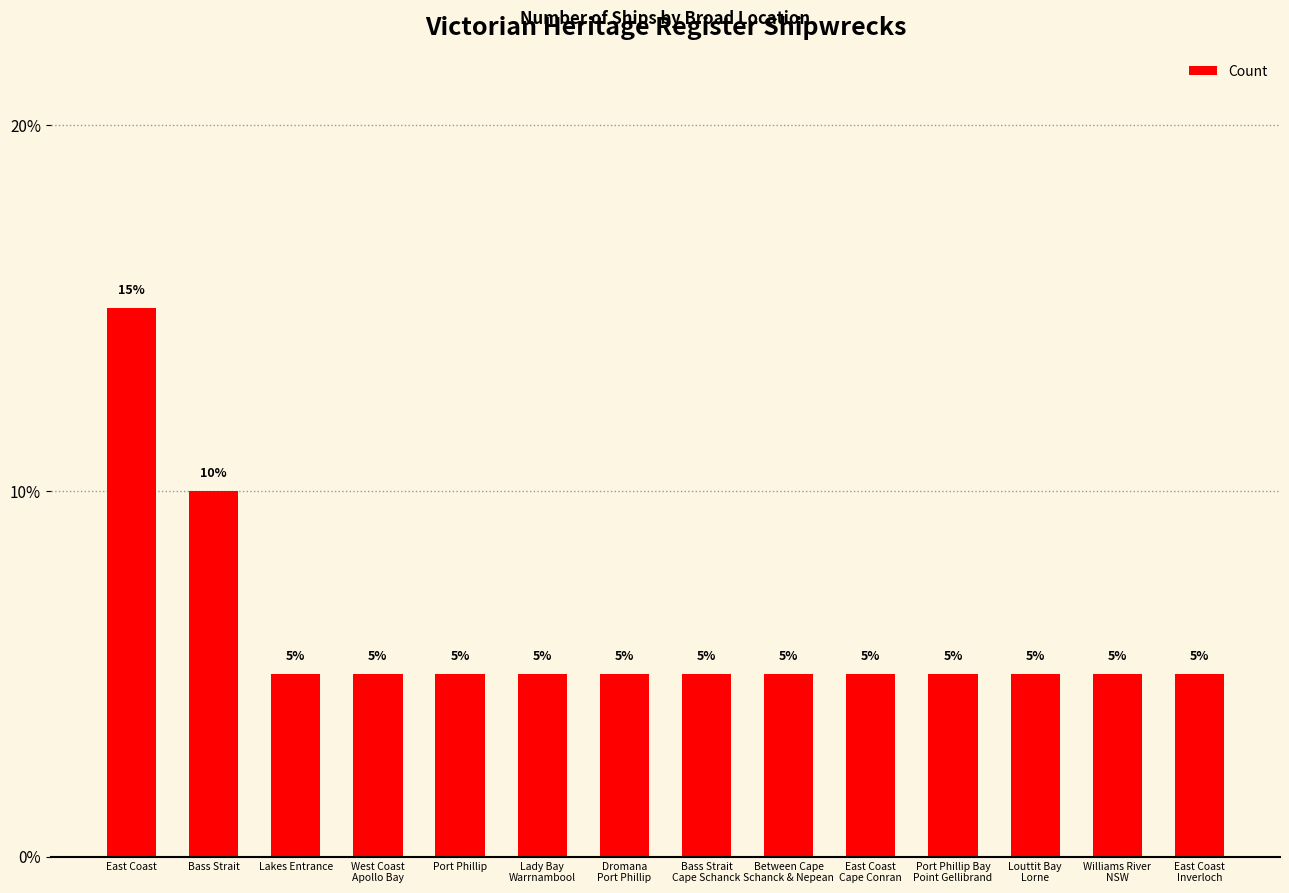

True or false: the data shows 8 at Lakes Entrance.

False